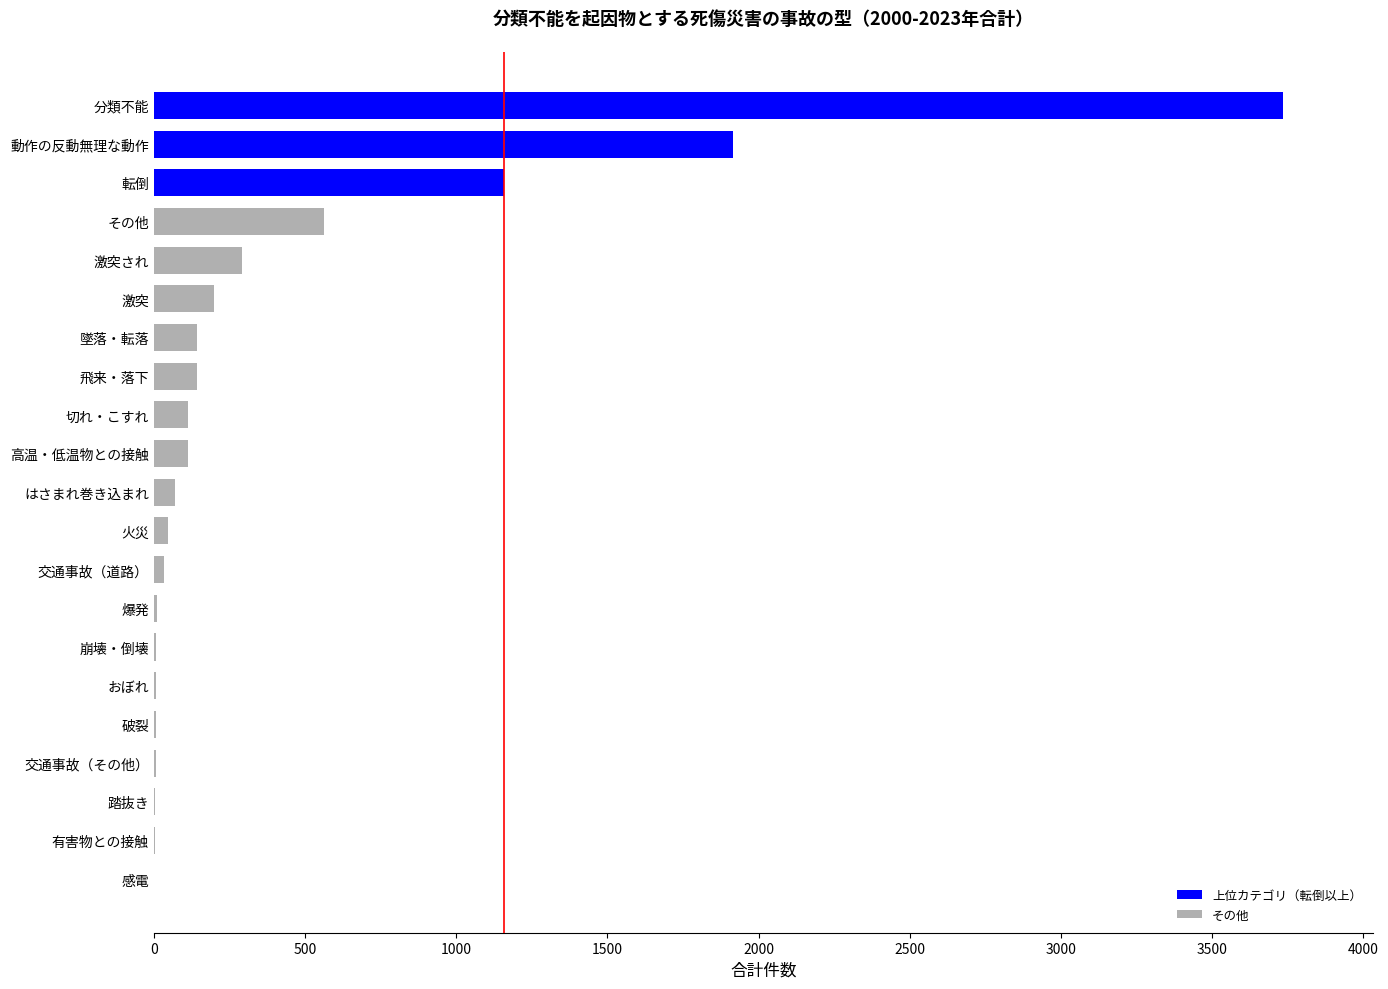

The chart shows a value of 114 at 切れ・こすれ. True or false?

True